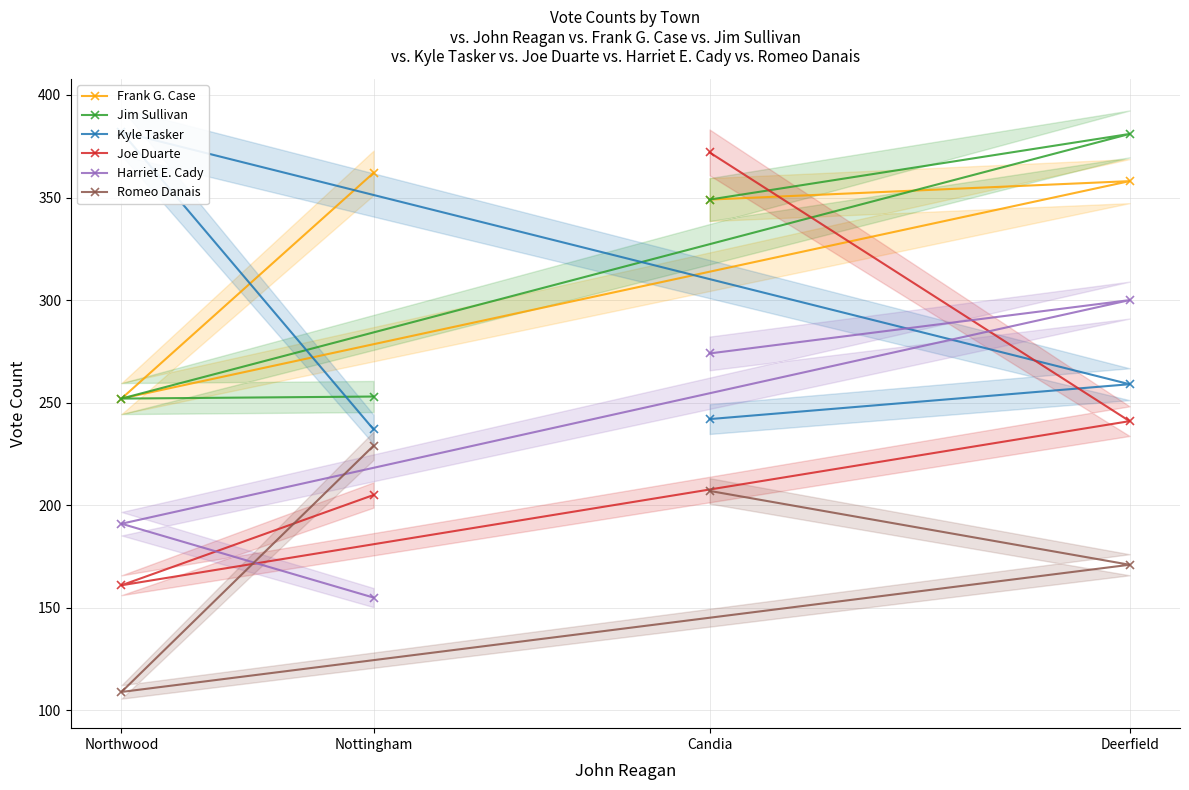

Which has a higher value, Northwood or Deerfield?

Deerfield